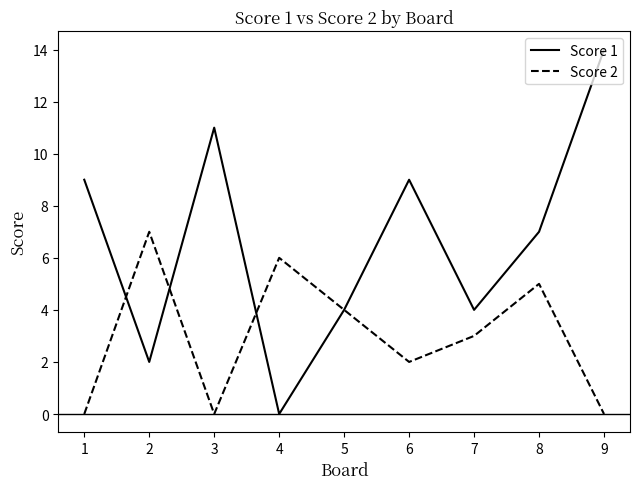

How many interior local valleys does the Score 2 series have?

2